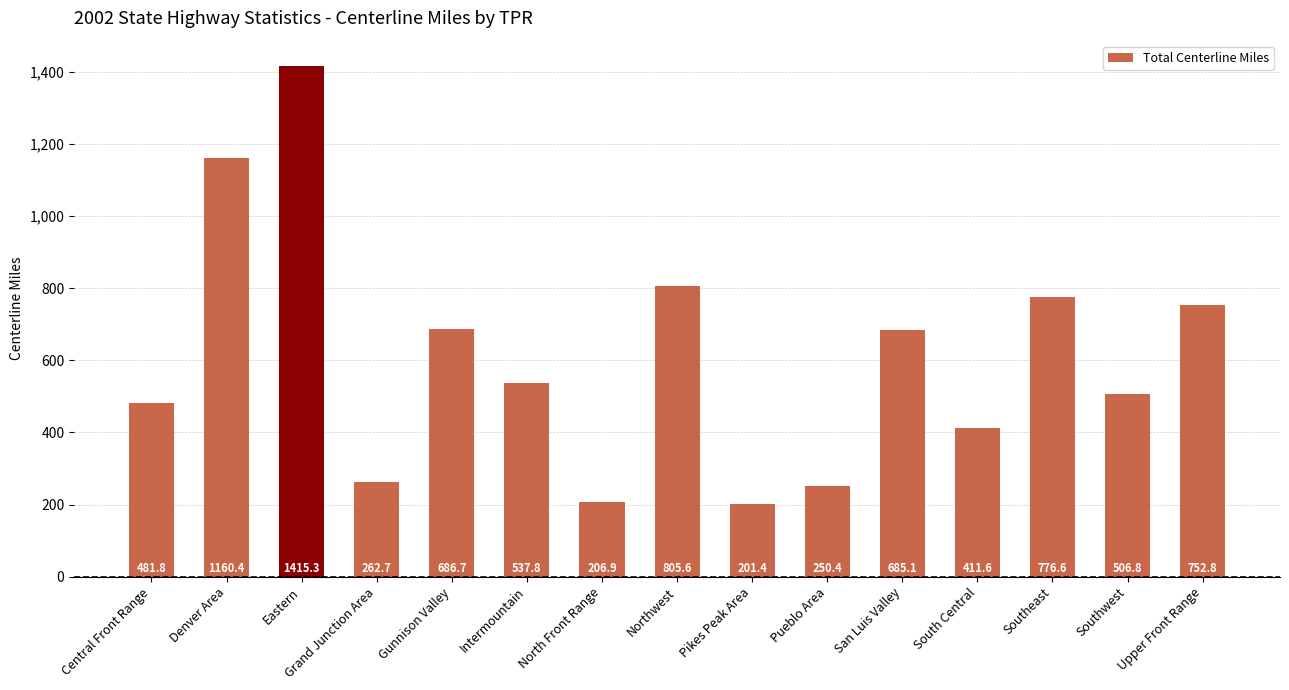

Reading left to right, list all the values displayed in this chart.

481.8	1160.4	1415.3	262.7	686.7	537.8	206.9	805.6	201.4	250.4	685.1	411.6	776.6	506.8	752.8